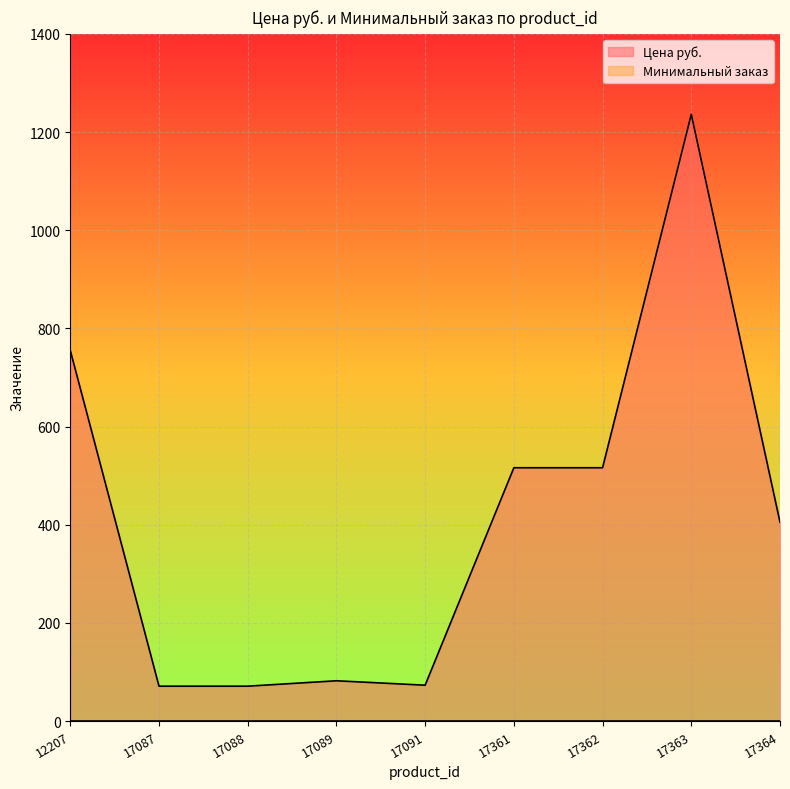

What is the smallest value displayed?

1